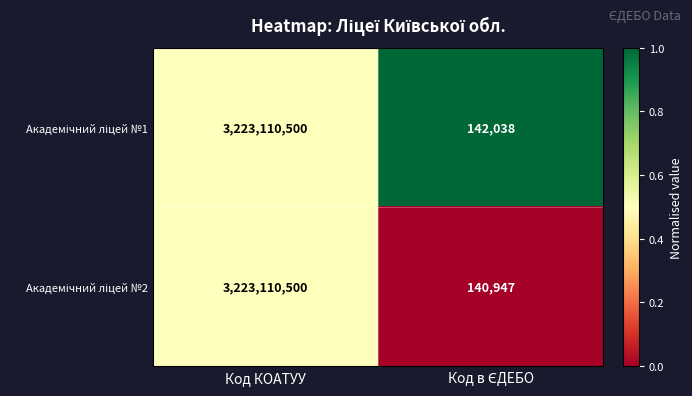

What is the smallest value displayed?

140947